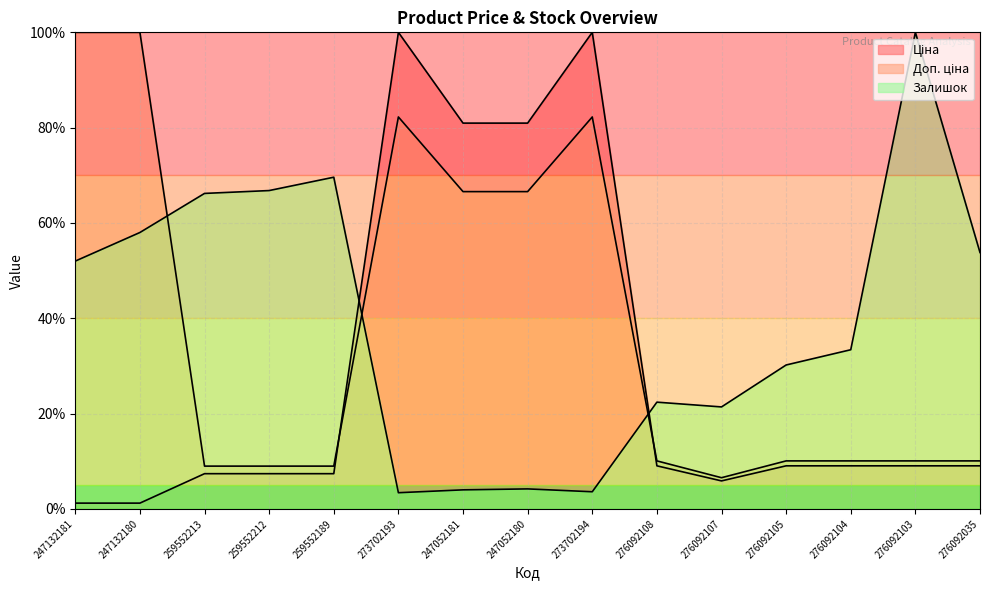

Which series has the widest spread of values?

Ціна